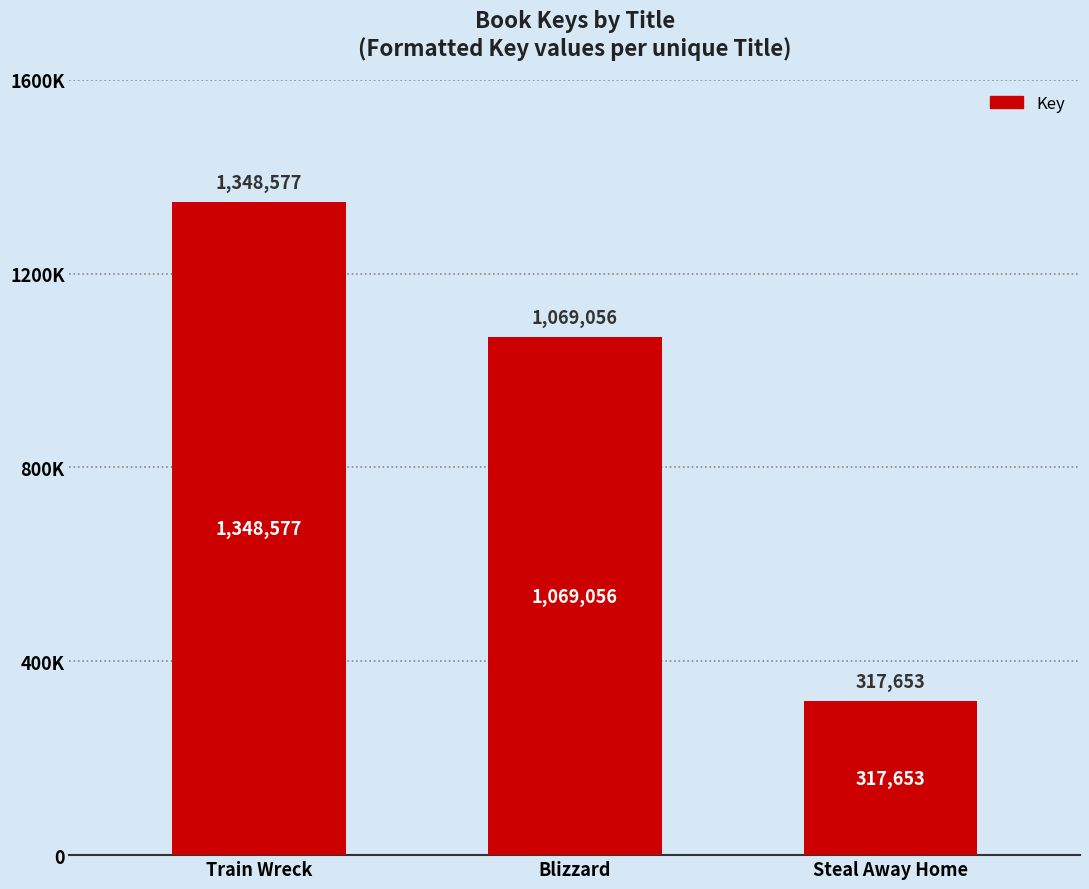

What is the smallest value displayed?

317653